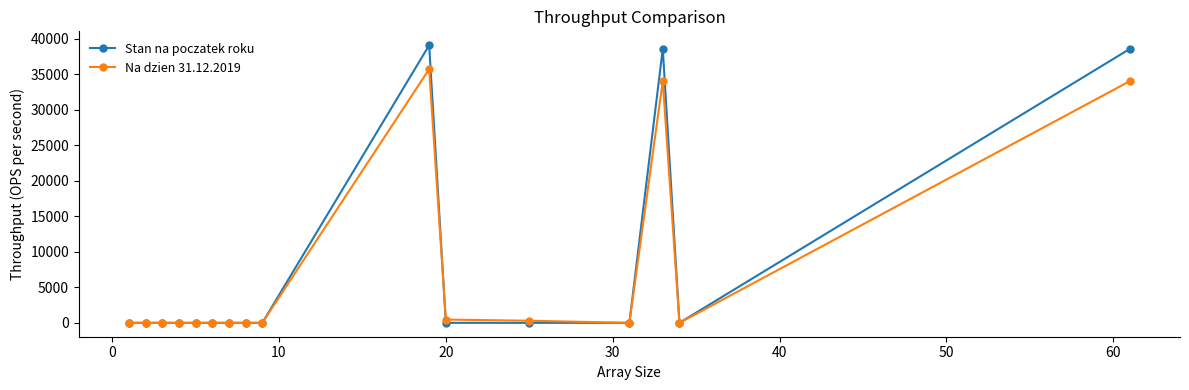

True or false: Stan na poczatek roku has more than 0 points higher than both neighbors.

True